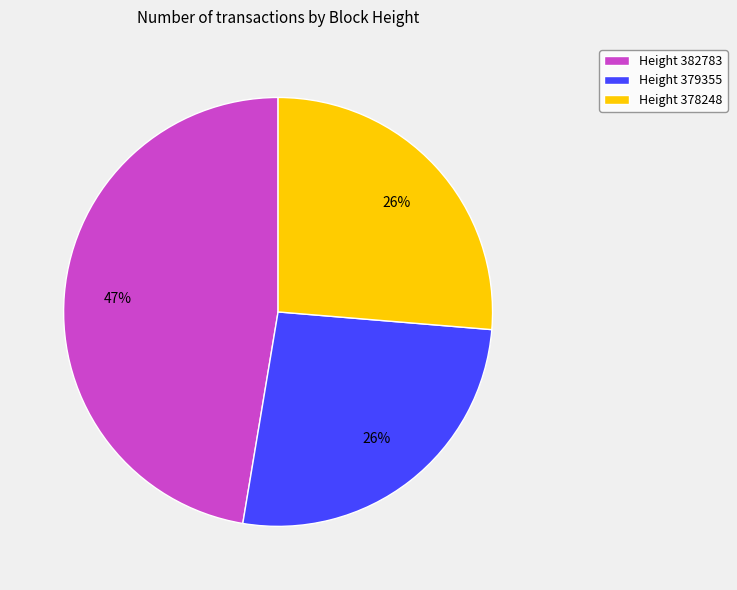

Is there any slice that represents more than half of the pie?

No